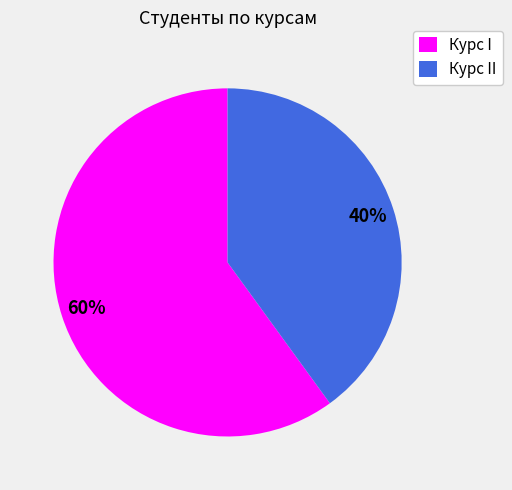

To the nearest percent, what portion does Курс I represent?

60%